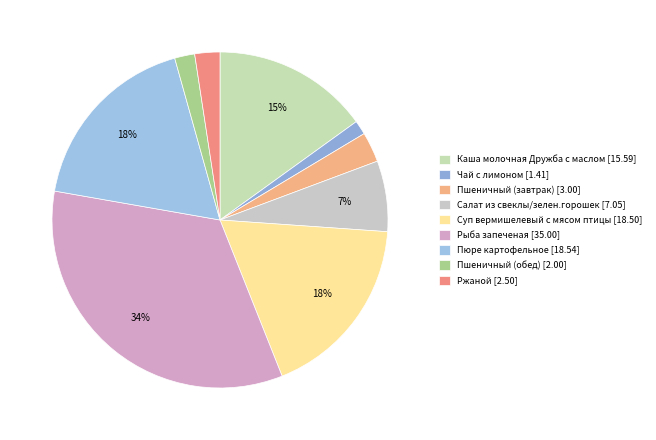

Which category has the biggest portion of the pie?

Рыба запеченая